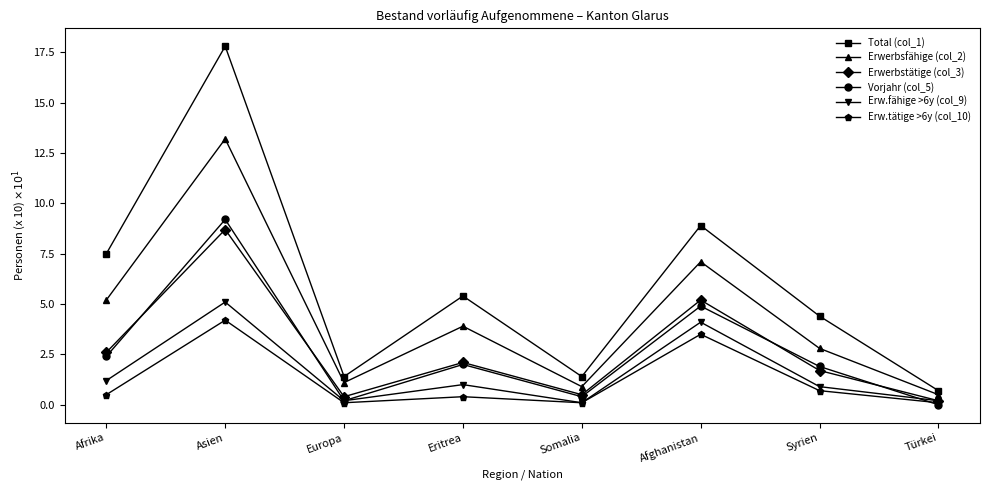

What is the average value of the Erw.tätige >6y (col_10) series?

1.2